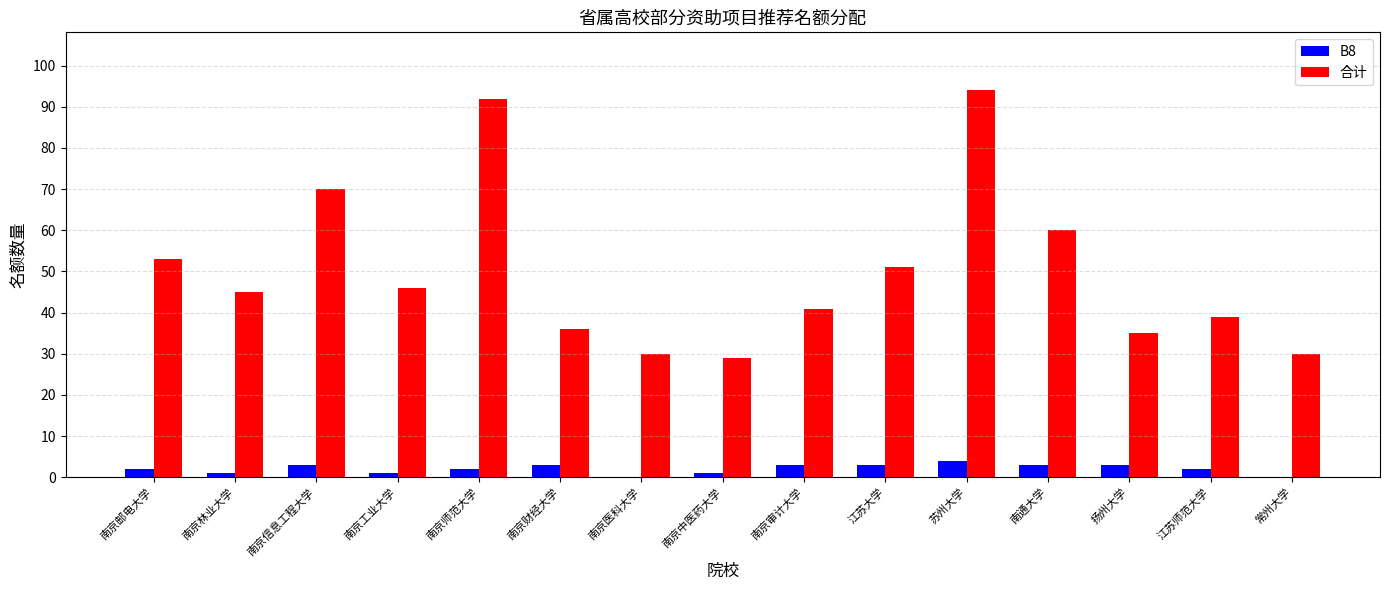

Does the chart contain stacked bars?

No